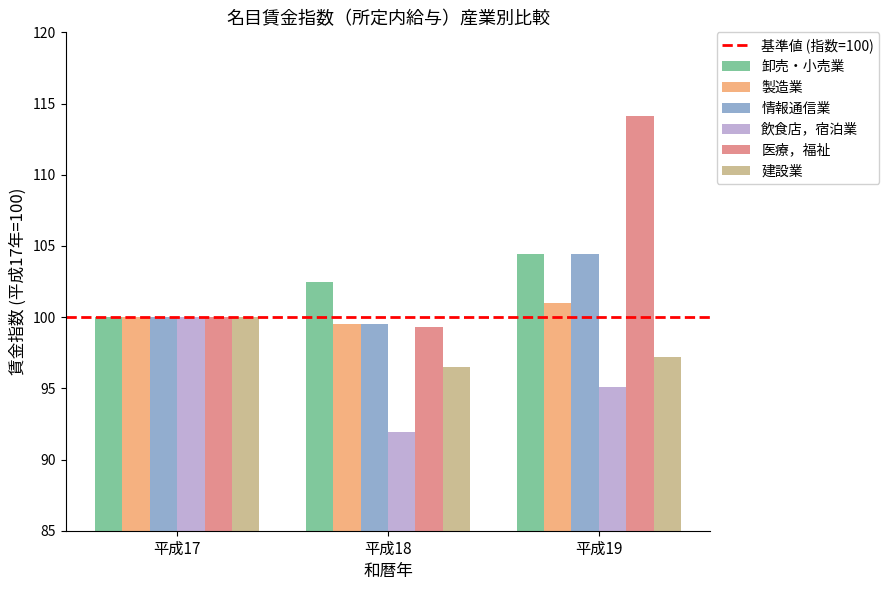

Is the value of 飲食店，宿泊業 at 平成17 greater than the value of 製造業 at 平成19?

No